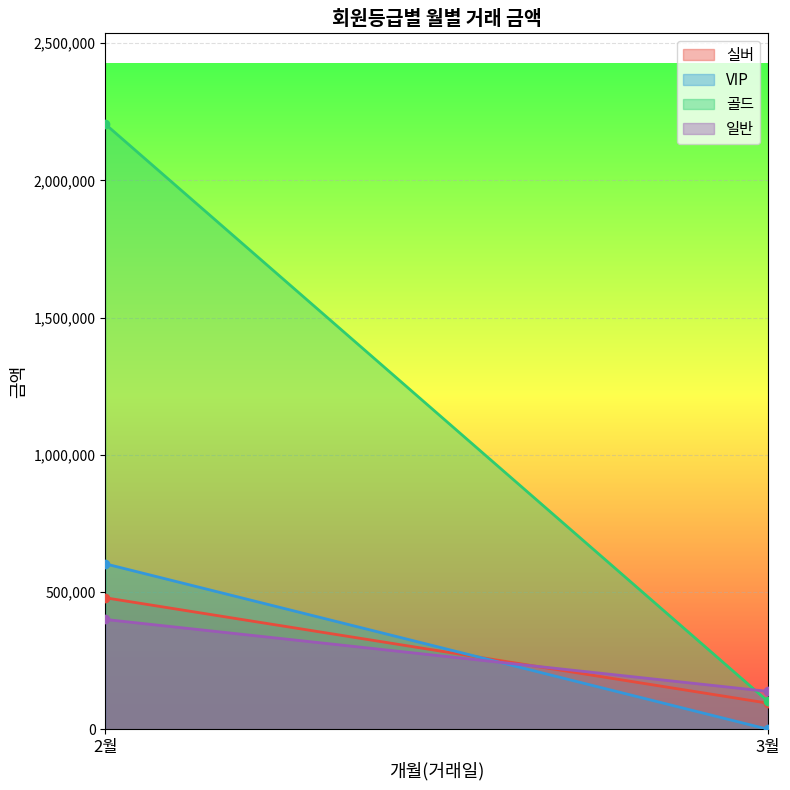

What is the difference between the maximum and minimum values in the 실버 series?

384020